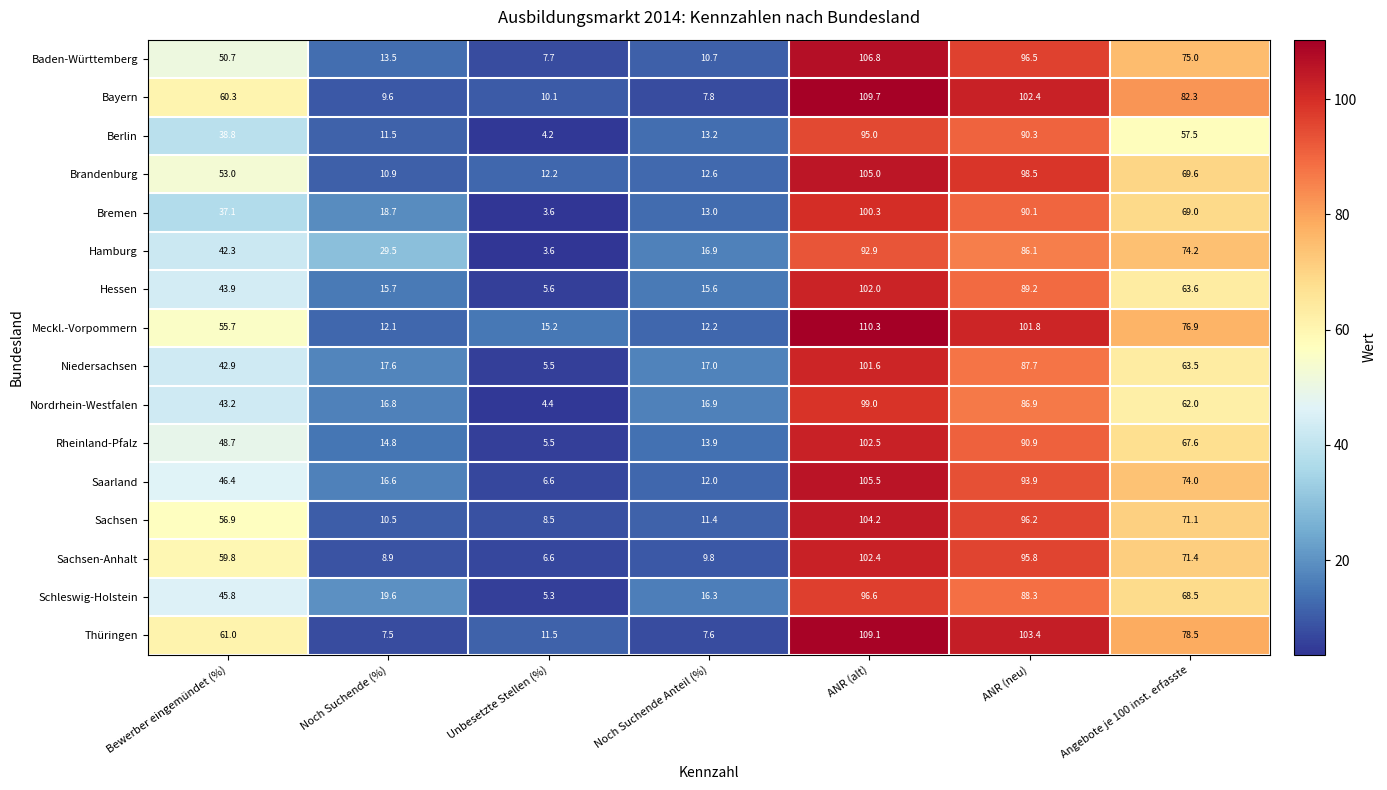

What is the minimum value shown in the chart?

3.6